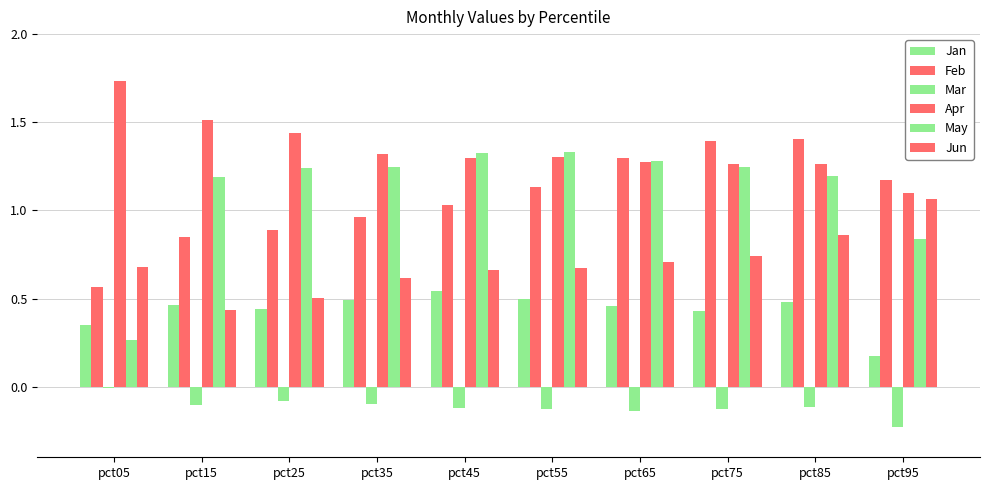

What is the minimum value shown in the chart?

-0.2